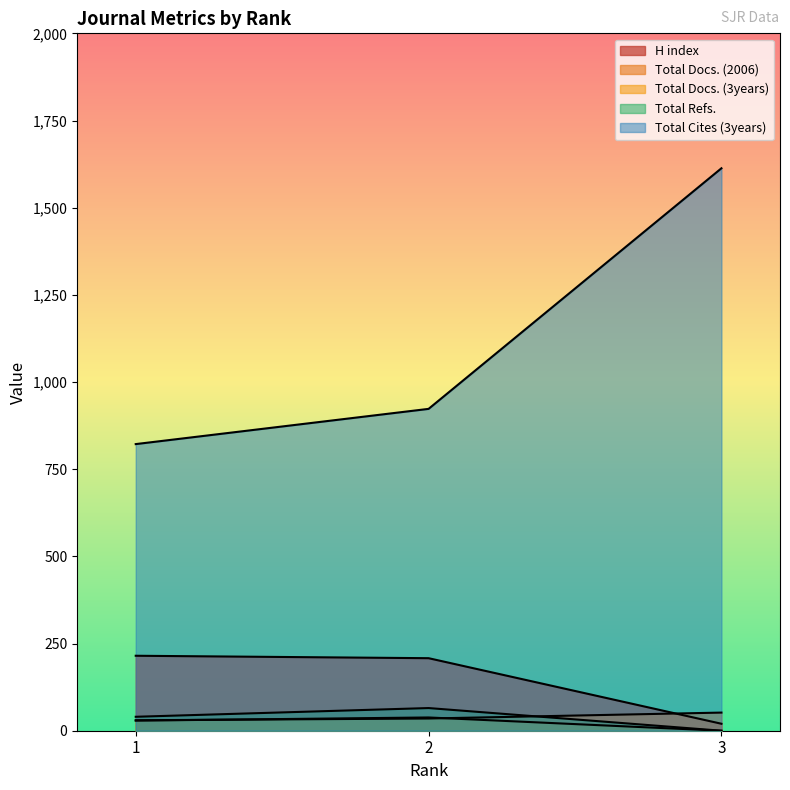

The value of H index at 2 is 48. True or false?

False